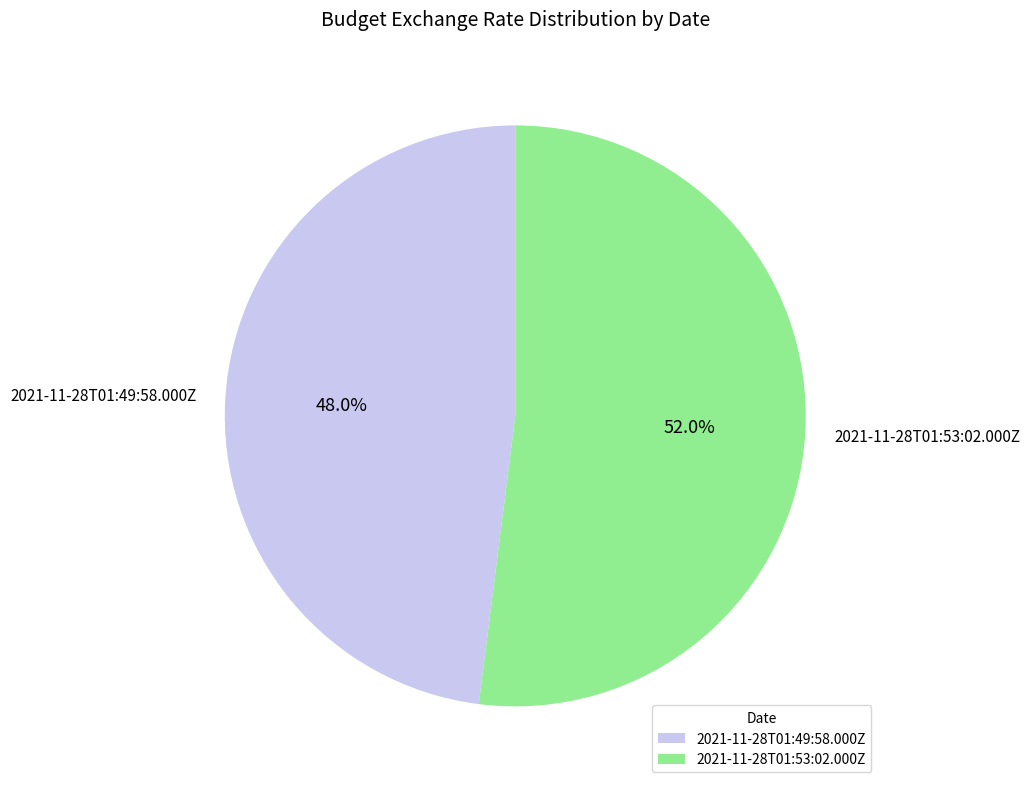

The 2021-11-28T01:53:02.000Z slice represents 59% of the pie. True or false?

False